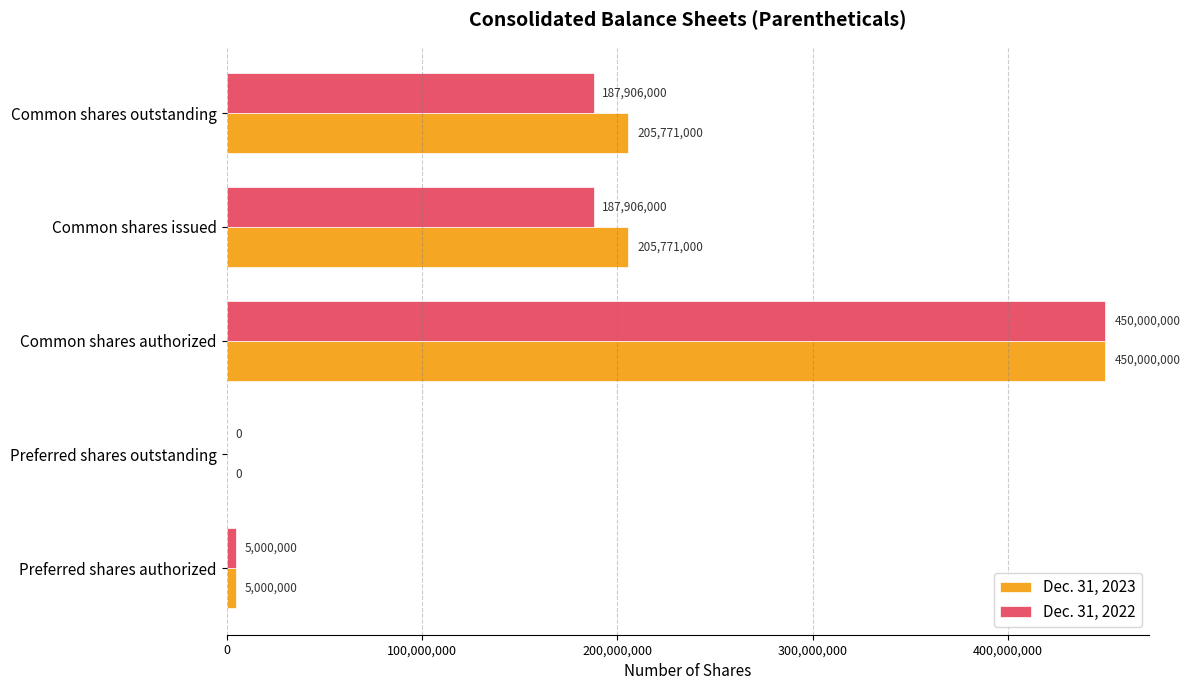

What is the sum of the Dec. 31, 2023 values at Preferred shares authorized and Common shares authorized?

455000000